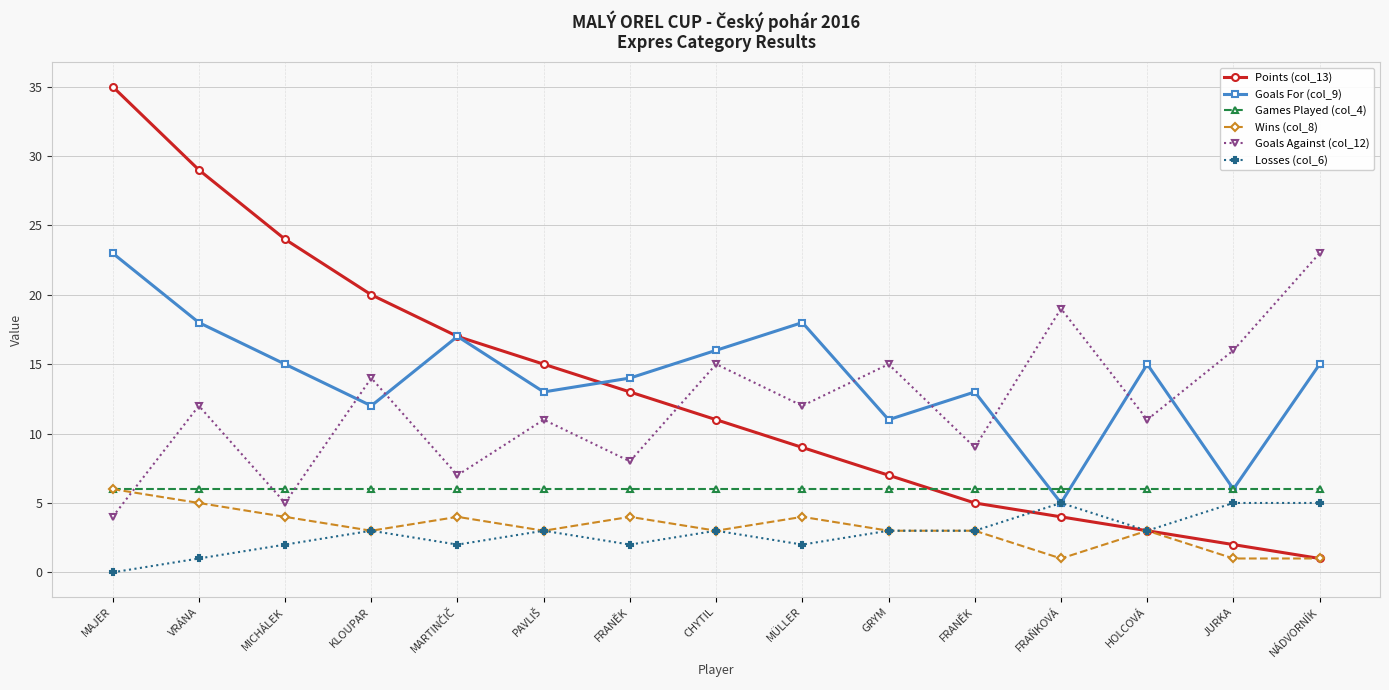

At which label does Goals For (col_9) reach its peak?

MAJER